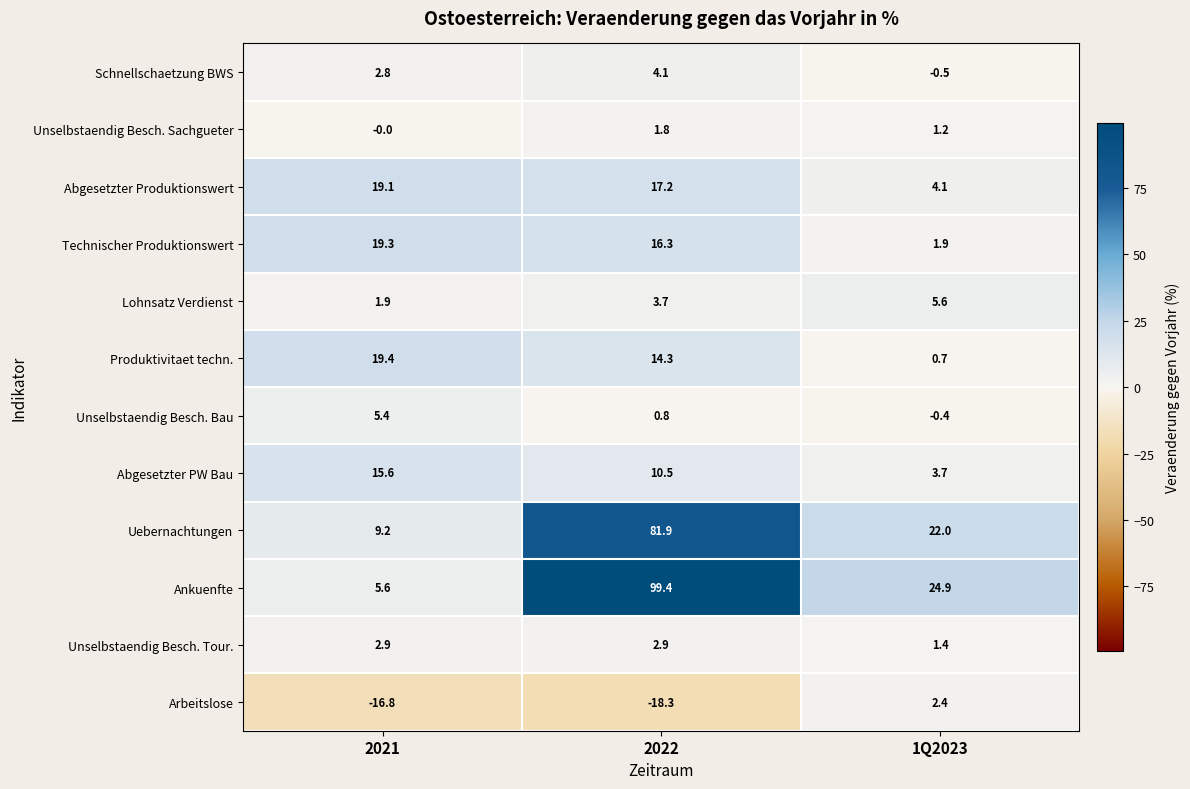

Which series changed the most between 2021 and 1Q2023?

Ankuenfte